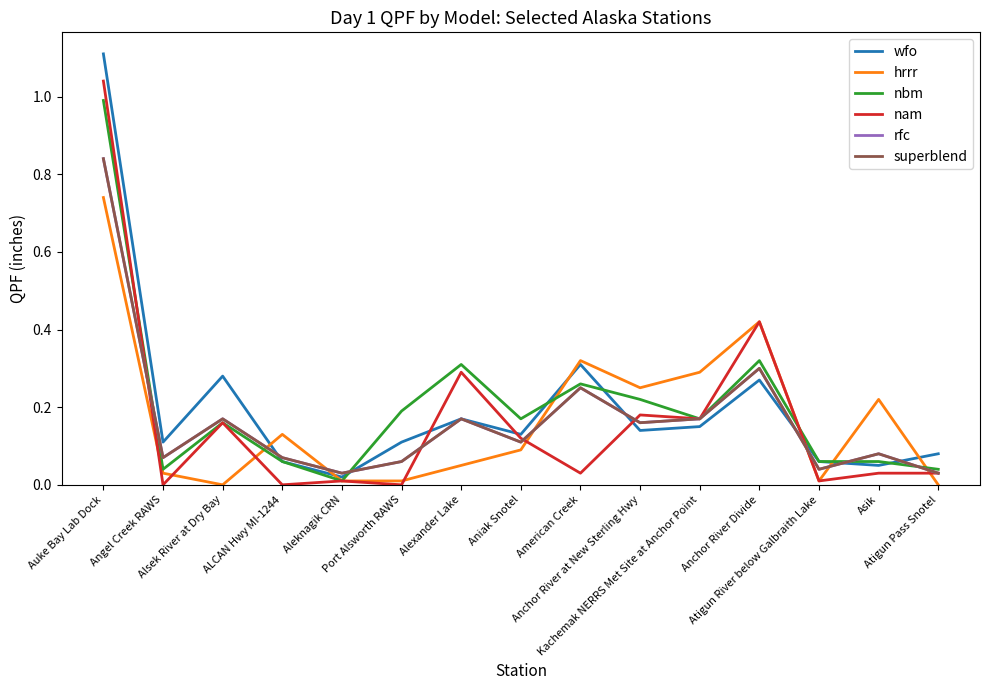

How many intersections are there between rfc and nbm?

4